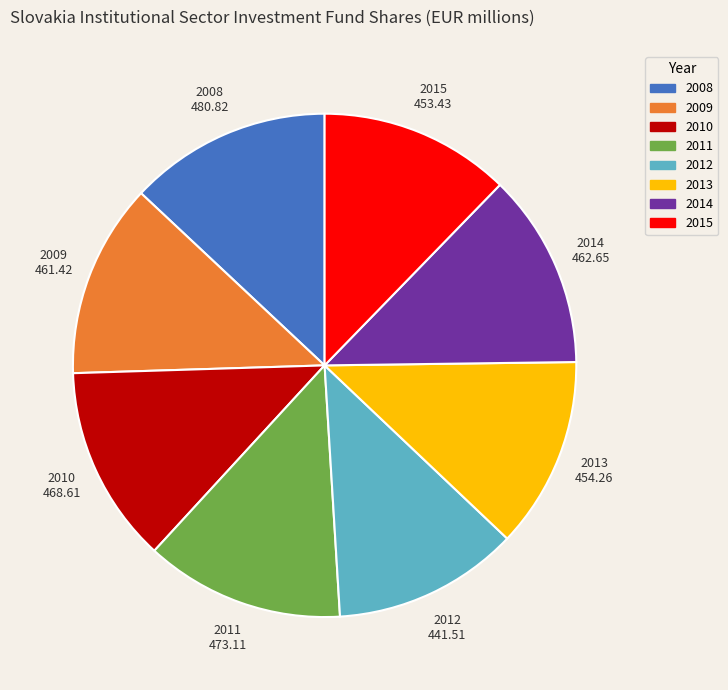

Is 2012 the majority of the pie?

No